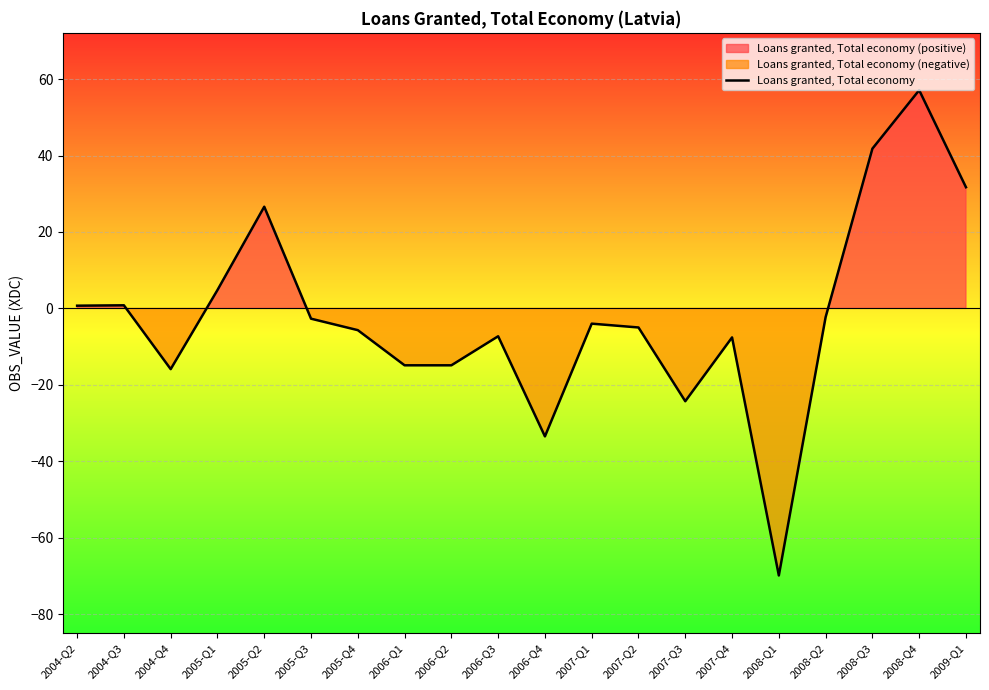

Where does the data first go above -3?

2004-Q2